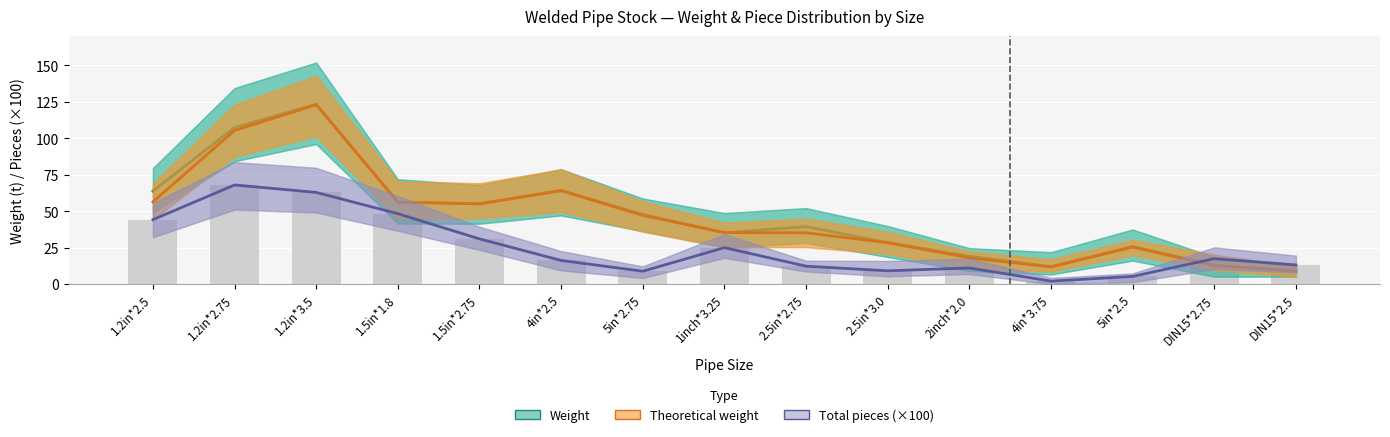

At which category does the chart reach its peak across all series?

1.2in*3.5